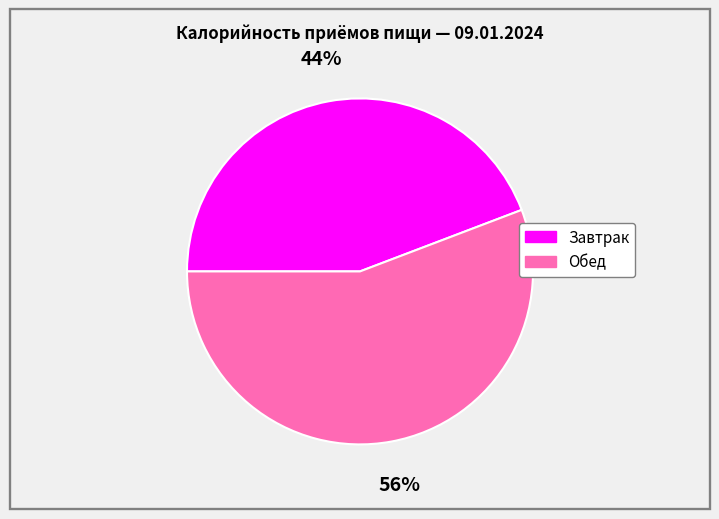

Is Завтрак the majority of the pie?

No